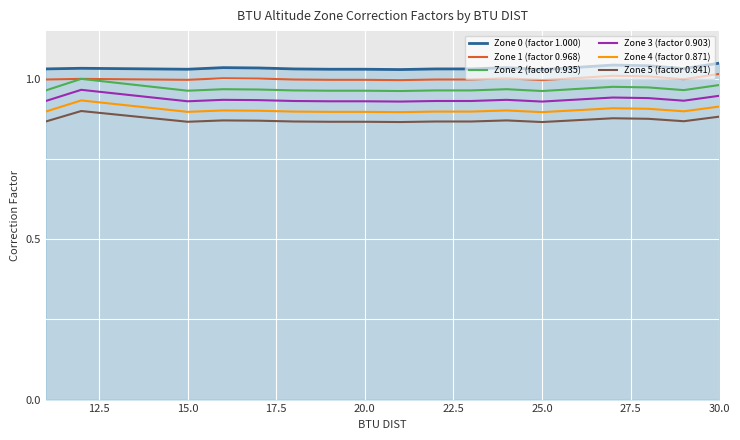

True or false: Zone 2 (factor 0.935) and Zone 4 (factor 0.871) intersect in this chart.

False